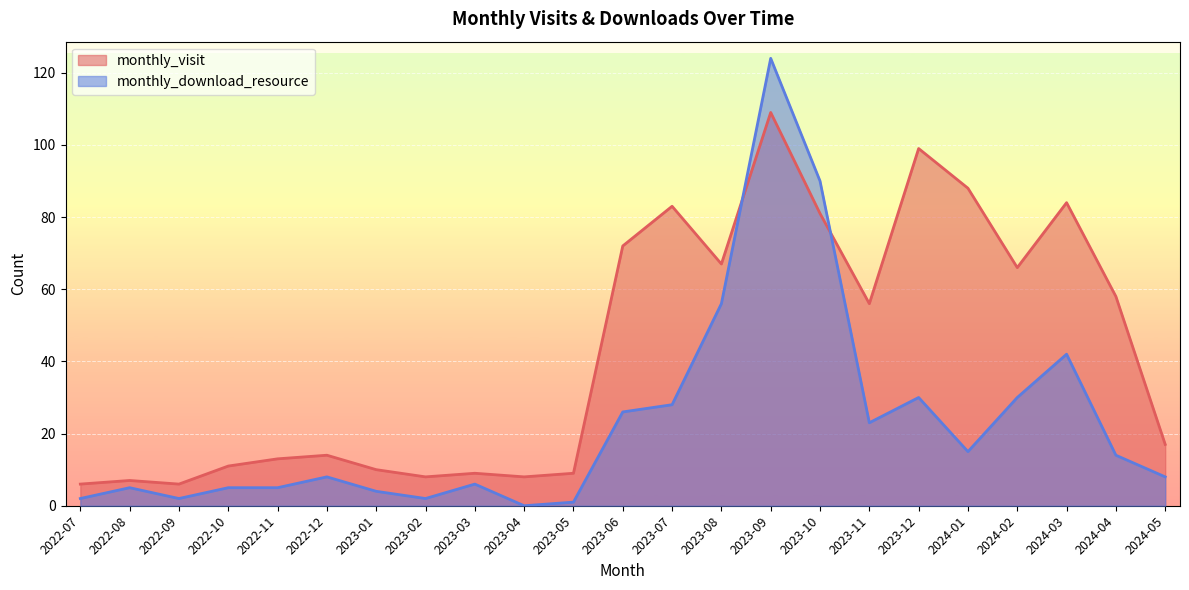

How many values in the monthly_visit series are below 17?

11